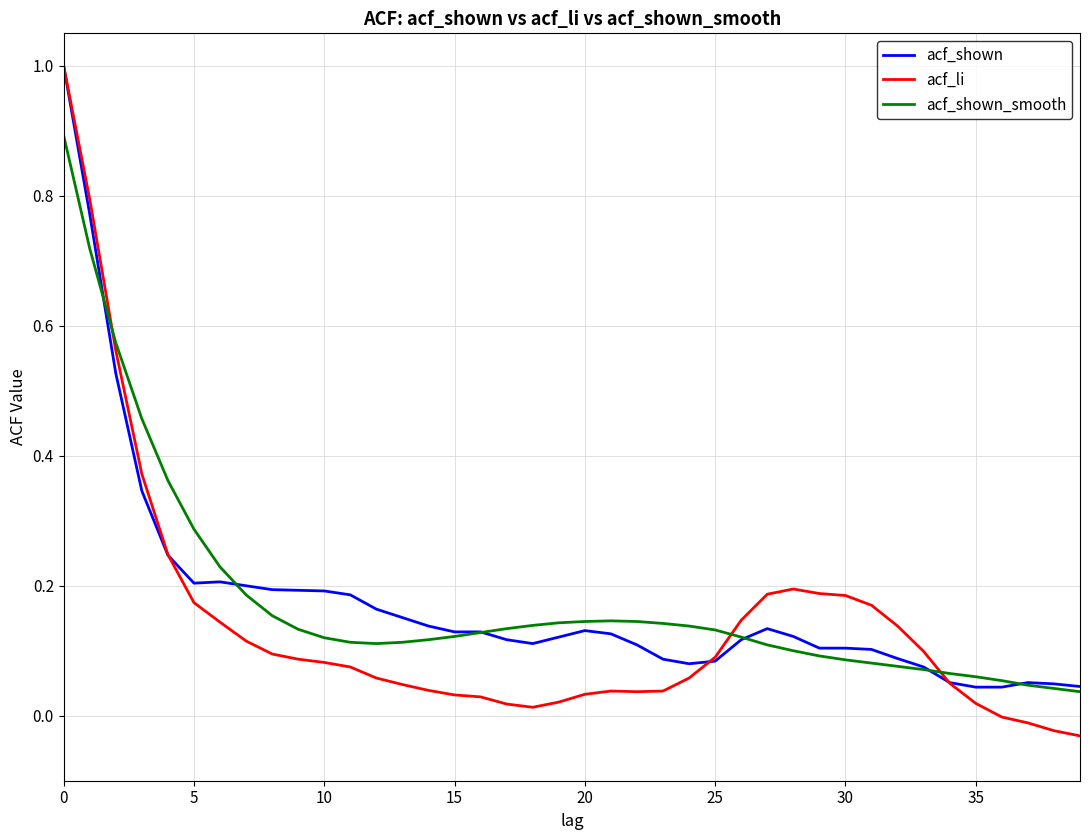

What is the maximum value shown in the chart?

1.0